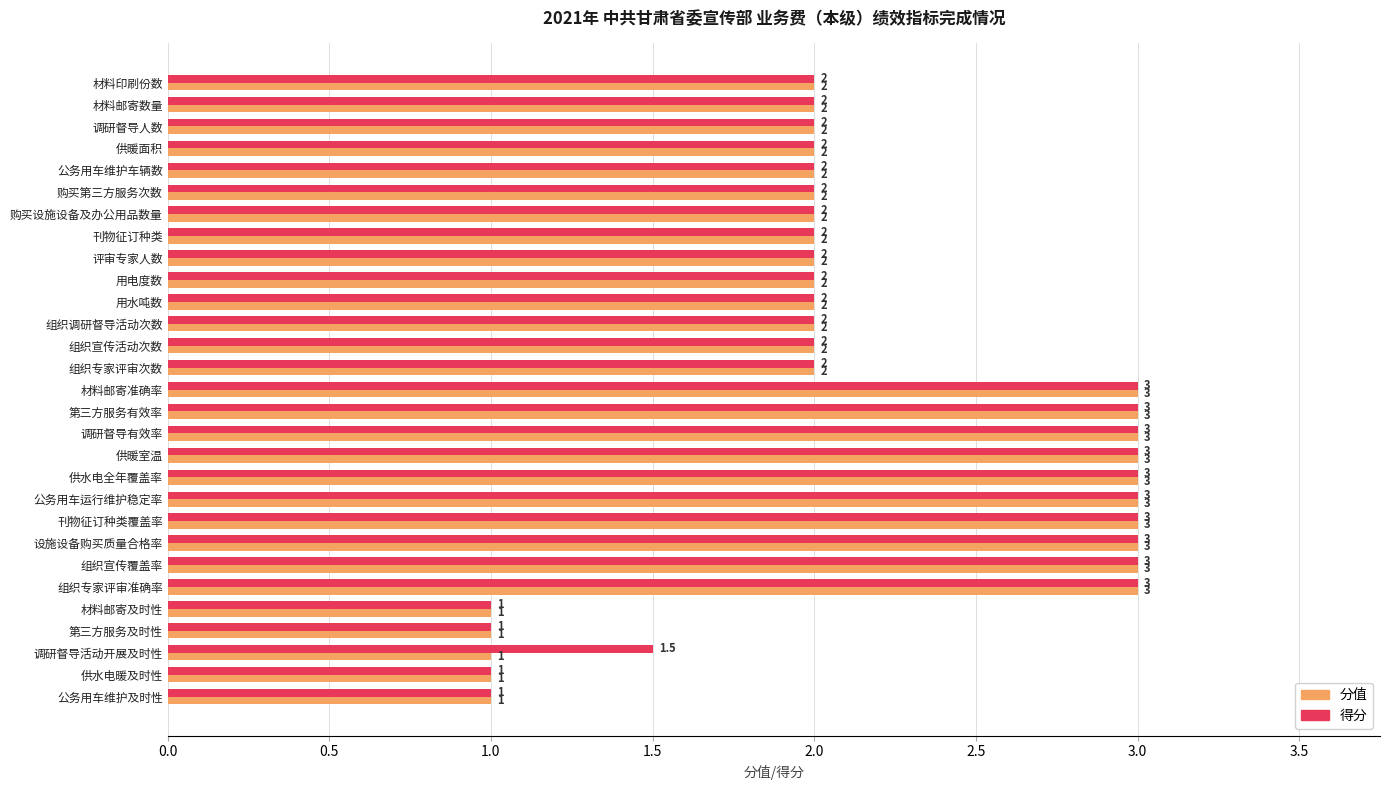

Which series has the largest total across all categories?

得分